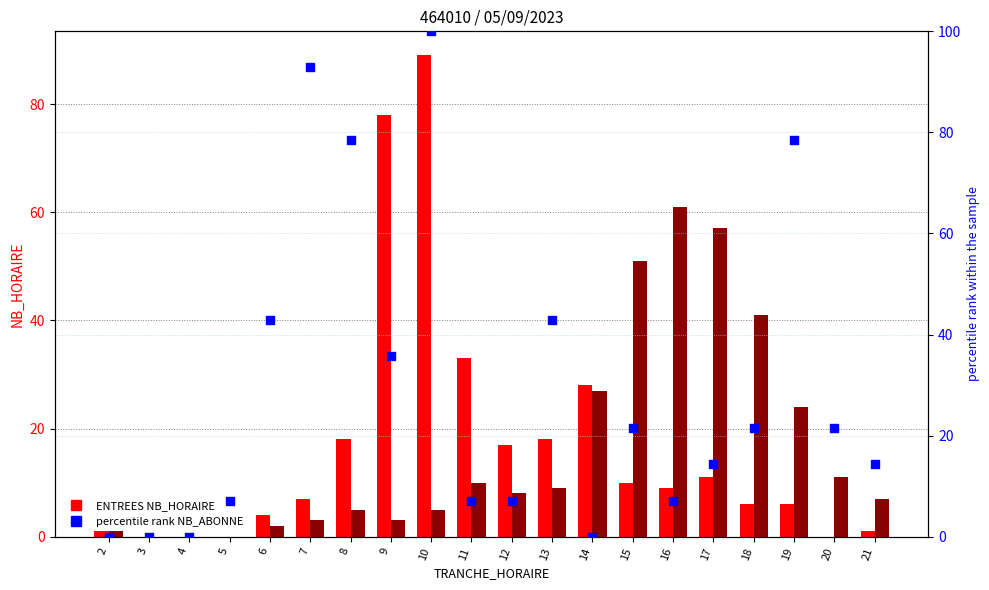

Which series reaches the minimum Y coordinate?

ENTREES NB_HORAIRE